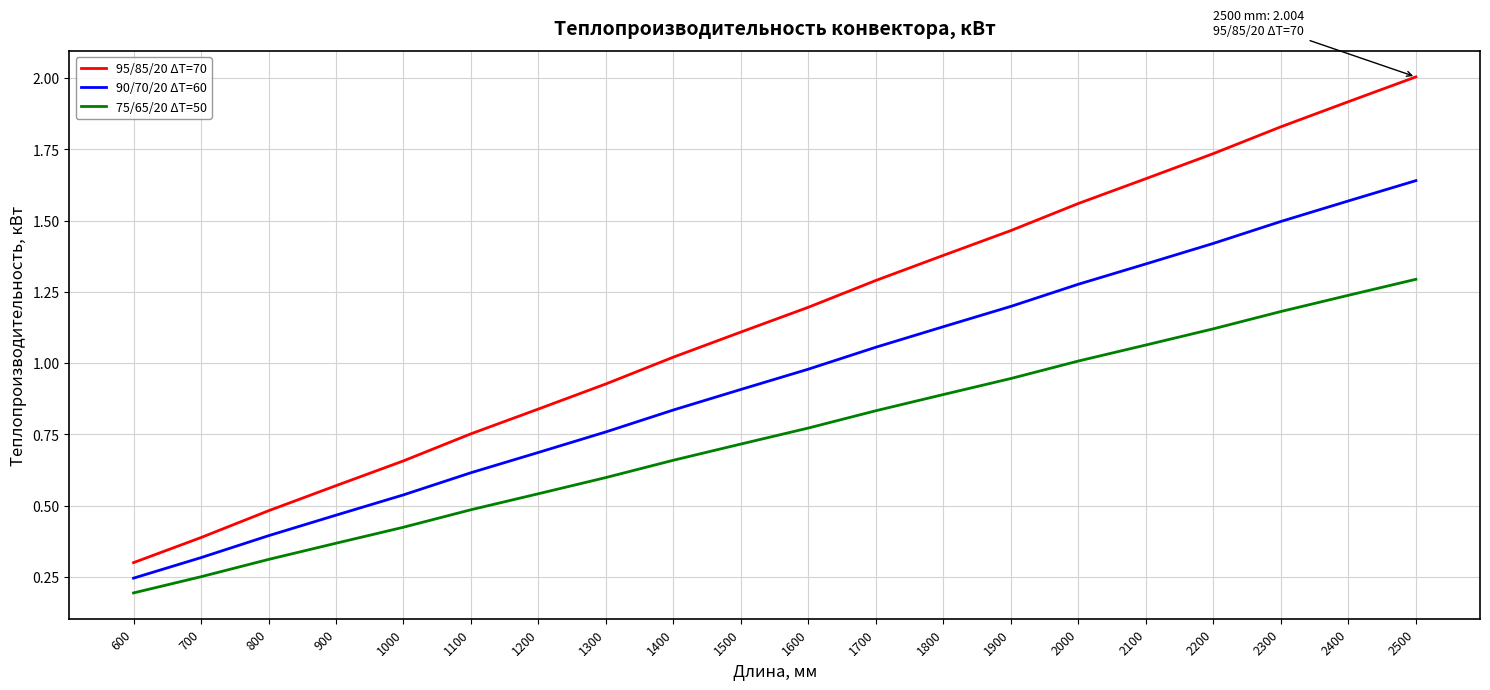

Is it true that 75/65/20 ΔT=50 equals 0.5 at 1200?

True